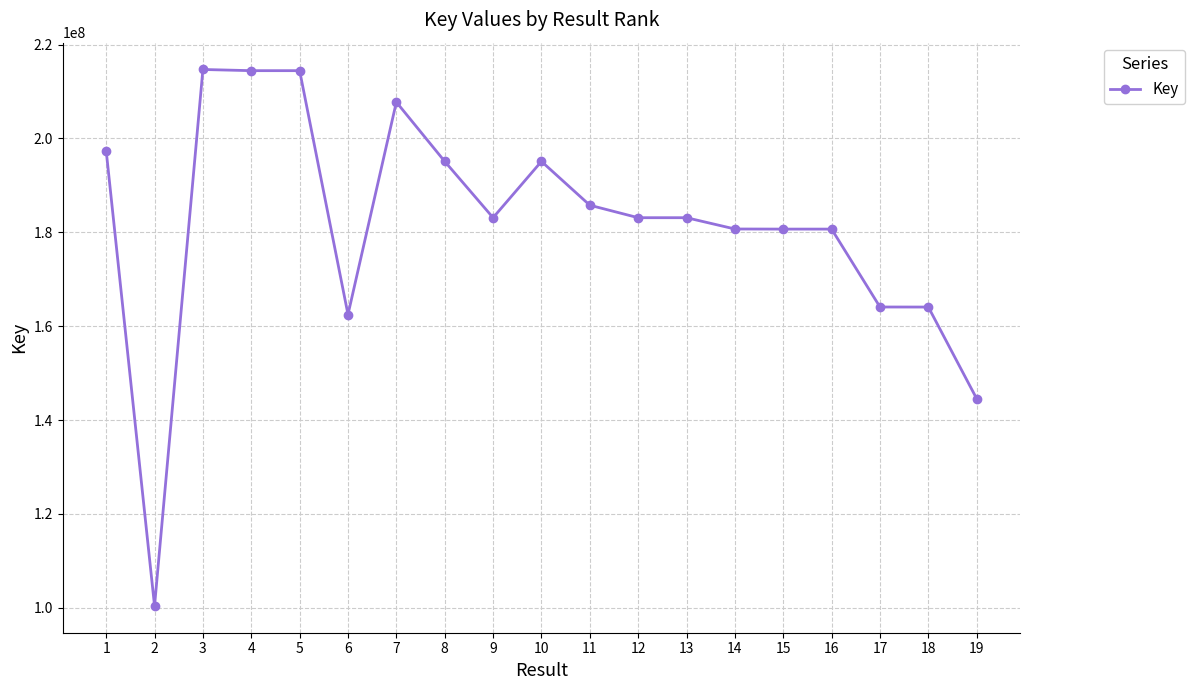

What is the sum of the values at 8 and 13?

378218453